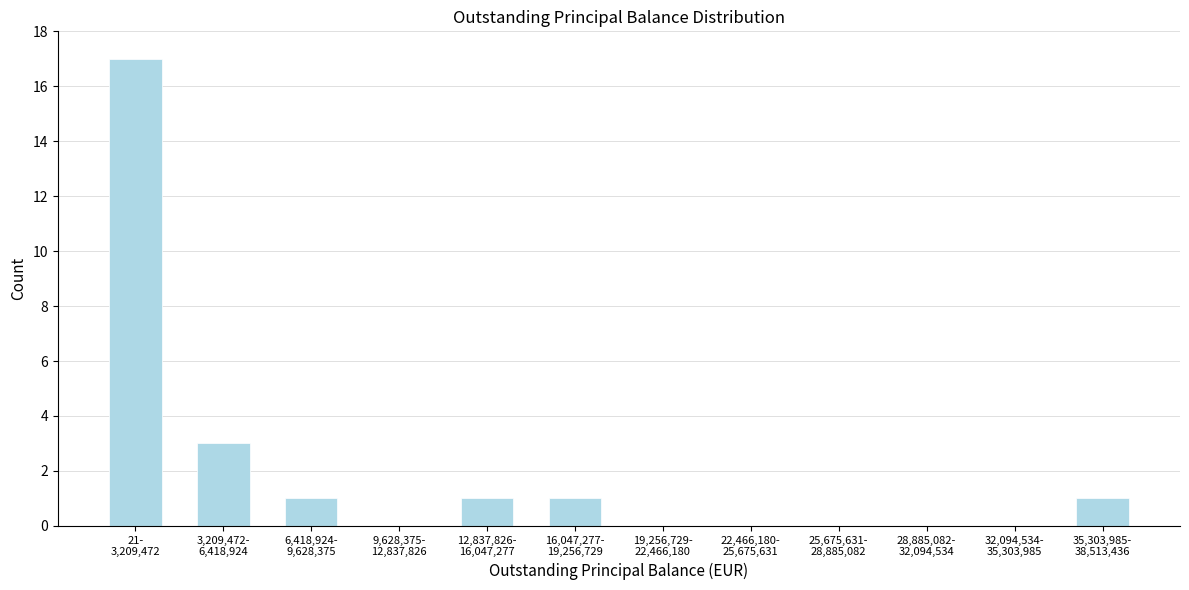

What is the sum of all values?

24